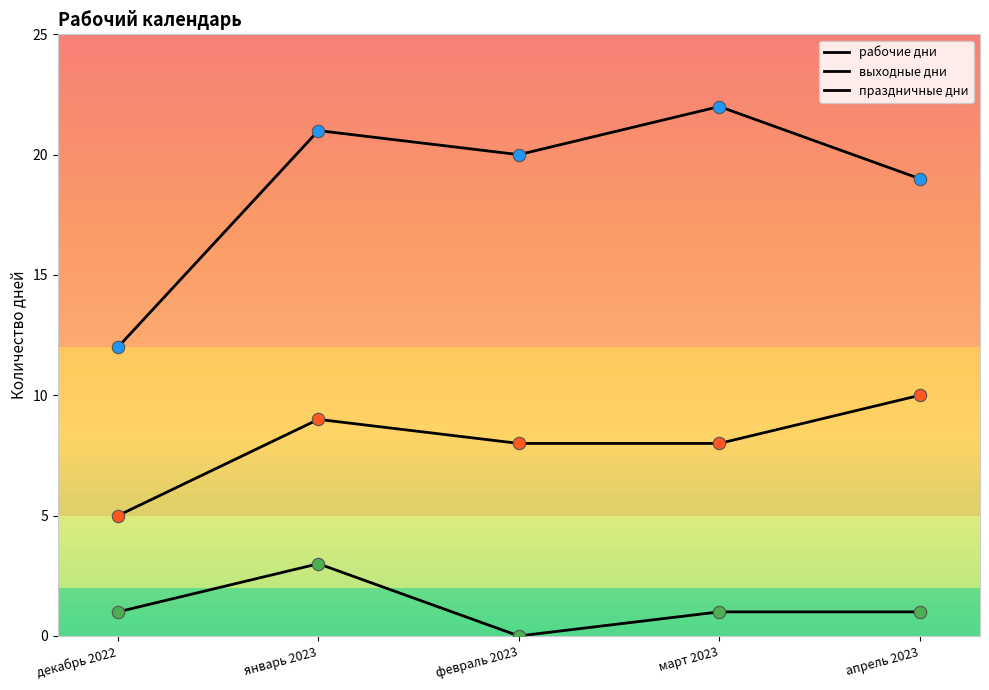

At how many categories does at least one series exceed 20?

2